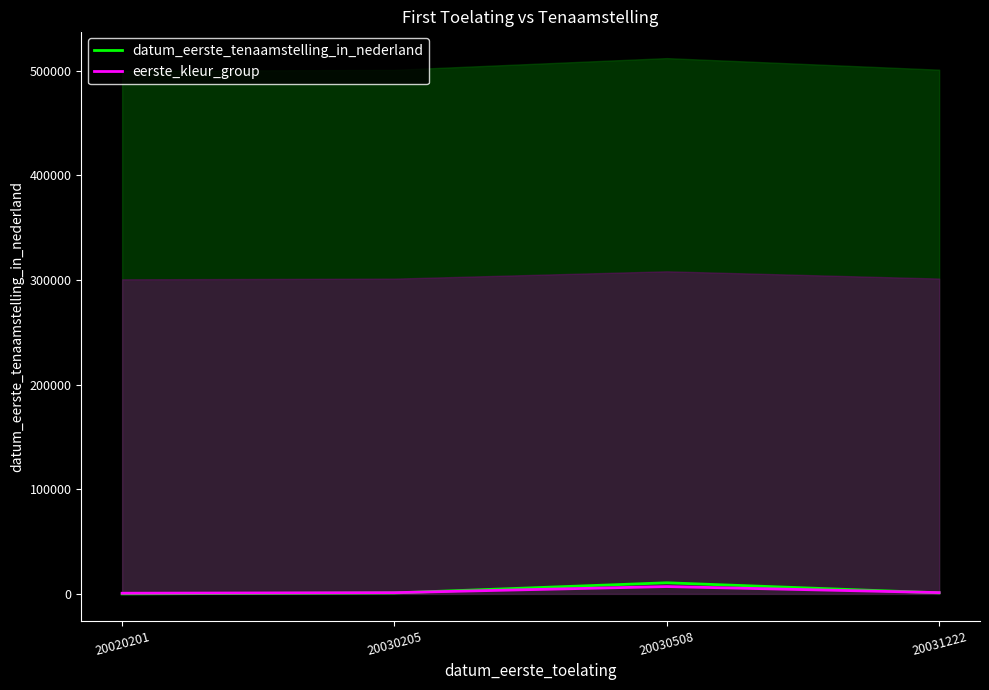

What are all the series names shown in the legend?

datum_eerste_tenaamstelling_in_nederland, eerste_kleur_group